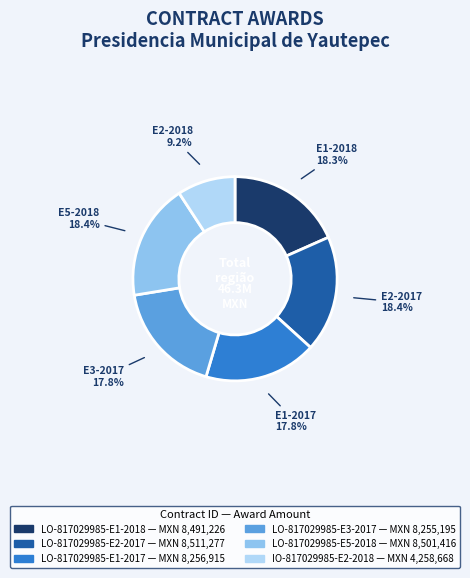

Is it true that LO-817029985-E2-2017 is 23% of the pie?

False